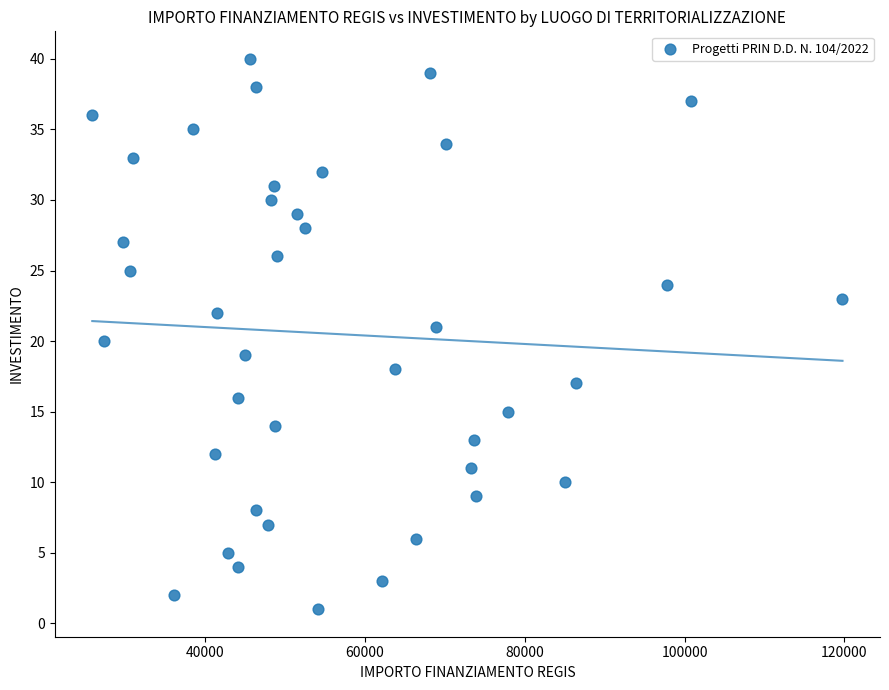

What is the range of Y values (max minus min)?

39